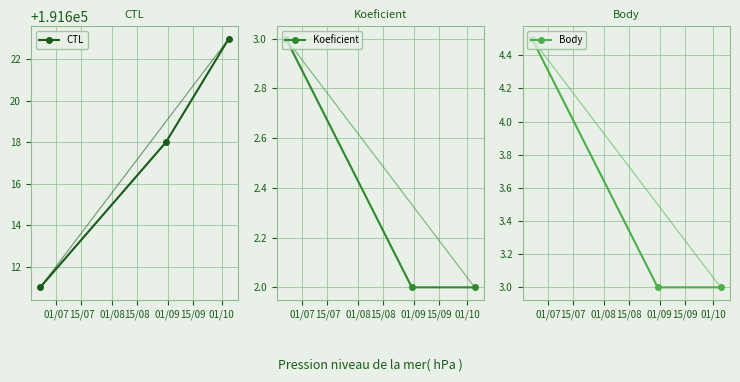

What is the lowest value of the Body series?

3.0